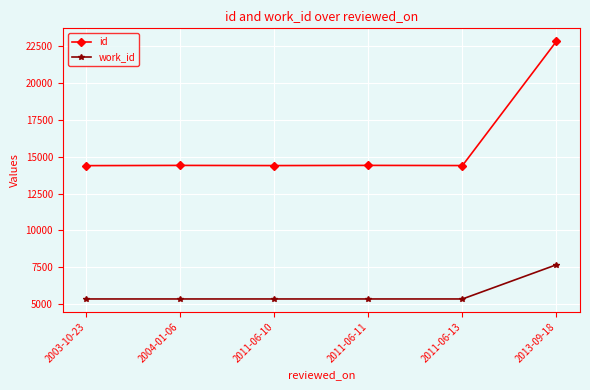

Rank the series by their maximum value, from highest to lowest.

id, work_id